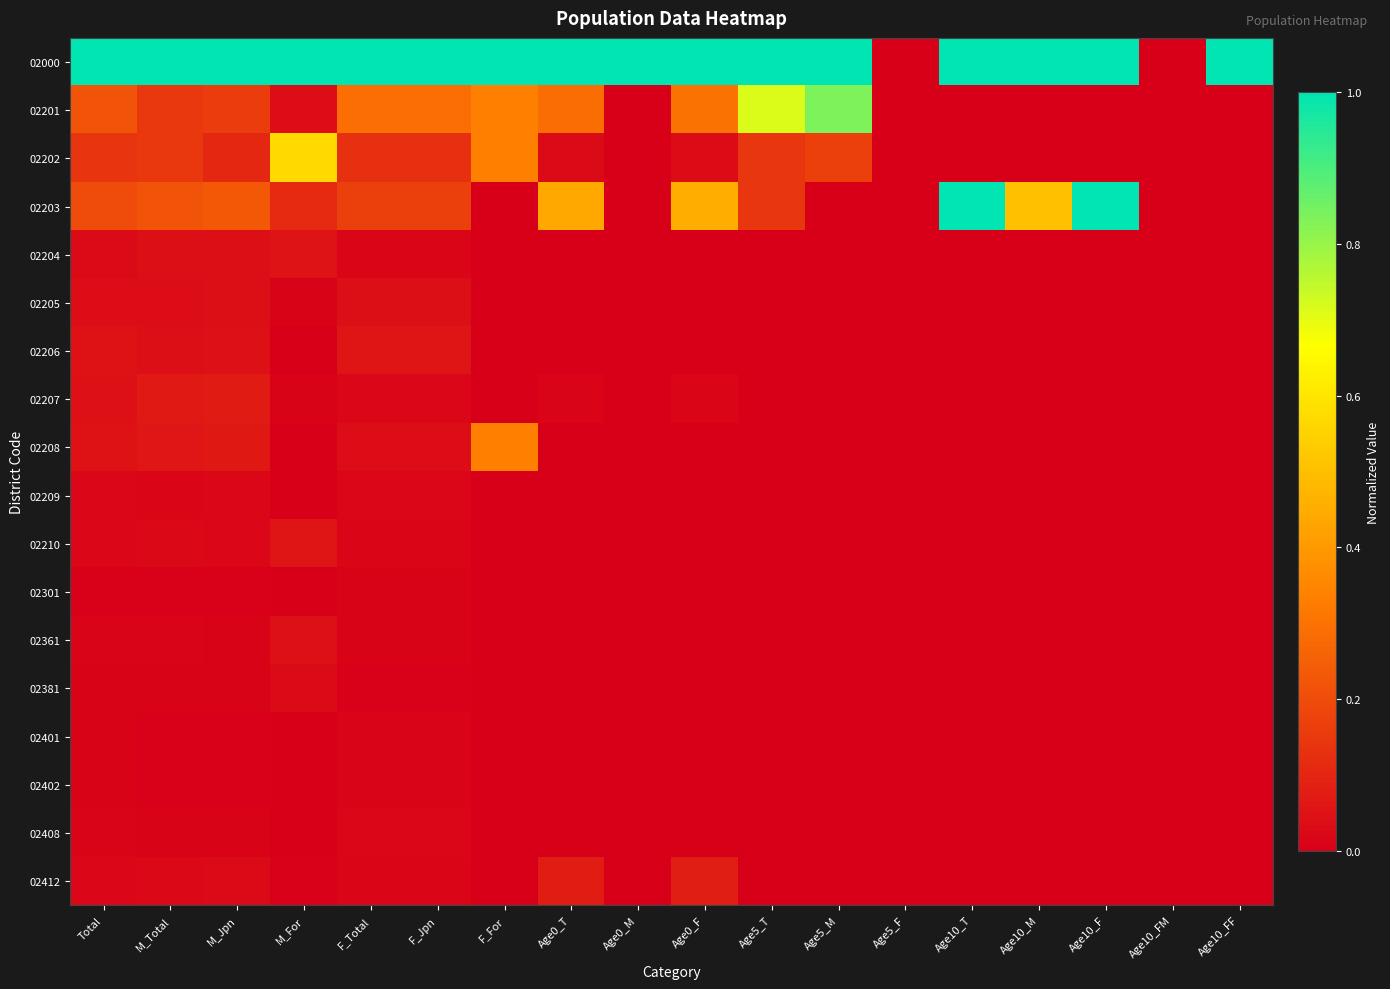

Reading left to right, list all the values displayed in this chart.

02000: Total=1.0	M_Total=1.0	M_Jpn=1.0	M_For=1.0	F_Total=1.0	F_Jpn=1.0	F_For=1.0	Age0_T=1.0	Age0_M=1.0	Age0_F=1.0	Age5_T=1.0	Age5_M=1.0	Age5_F=0.0	Age10_T=1.0	Age10_M=1.0	Age10_F=1.0	Age10_FM=0.0	Age10_FF=1.0
02201: Total=0.2	M_Total=0.1	M_Jpn=0.2	M_For=0.0	F_Total=0.3	F_Jpn=0.3	F_For=0.3	Age0_T=0.3	Age0_M=0.0	Age0_F=0.3	Age5_T=0.7	Age5_M=0.8	Age5_F=0.0	Age10_T=0.0	Age10_M=0.0	Age10_F=0.0	Age10_FM=0.0	Age10_FF=0.0
02202: Total=0.1	M_Total=0.1	M_Jpn=0.1	M_For=0.6	F_Total=0.1	F_Jpn=0.1	F_For=0.3	Age0_T=0.0	Age0_M=0.0	Age0_F=0.0	Age5_T=0.1	Age5_M=0.2	Age5_F=0.0	Age10_T=0.0	Age10_M=0.0	Age10_F=0.0	Age10_FM=0.0	Age10_FF=0.0
02203: Total=0.2	M_Total=0.2	M_Jpn=0.2	M_For=0.1	F_Total=0.2	F_Jpn=0.2	F_For=0.0	Age0_T=0.4	Age0_M=0.0	Age0_F=0.5	Age5_T=0.1	Age5_M=0.0	Age5_F=0.0	Age10_T=1.0	Age10_M=0.5	Age10_F=1.0	Age10_FM=0.0	Age10_FF=0.0
02204: Total=0.0	M_Total=0.0	M_Jpn=0.0	M_For=0.1	F_Total=0.0	F_Jpn=0.0	F_For=0.0	Age0_T=0.0	Age0_M=0.0	Age0_F=0.0	Age5_T=0.0	Age5_M=0.0	Age5_F=0.0	Age10_T=0.0	Age10_M=0.0	Age10_F=0.0	Age10_FM=0.0	Age10_FF=0.0
02205: Total=0.0	M_Total=0.0	M_Jpn=0.0	M_For=0.0	F_Total=0.0	F_Jpn=0.0	F_For=0.0	Age0_T=0.0	Age0_M=0.0	Age0_F=0.0	Age5_T=0.0	Age5_M=0.0	Age5_F=0.0	Age10_T=0.0	Age10_M=0.0	Age10_F=0.0	Age10_FM=0.0	Age10_FF=0.0
02206: Total=0.0	M_Total=0.0	M_Jpn=0.0	M_For=0.0	F_Total=0.1	F_Jpn=0.1	F_For=0.0	Age0_T=0.0	Age0_M=0.0	Age0_F=0.0	Age5_T=0.0	Age5_M=0.0	Age5_F=0.0	Age10_T=0.0	Age10_M=0.0	Age10_F=0.0	Age10_FM=0.0	Age10_FF=0.0
02207: Total=0.0	M_Total=0.1	M_Jpn=0.1	M_For=0.0	F_Total=0.0	F_Jpn=0.0	F_For=0.0	Age0_T=0.0	Age0_M=0.0	Age0_F=0.0	Age5_T=0.0	Age5_M=0.0	Age5_F=0.0	Age10_T=0.0	Age10_M=0.0	Age10_F=0.0	Age10_FM=0.0	Age10_FF=0.0
02208: Total=0.0	M_Total=0.1	M_Jpn=0.1	M_For=0.0	F_Total=0.0	F_Jpn=0.0	F_For=0.3	Age0_T=0.0	Age0_M=0.0	Age0_F=0.0	Age5_T=0.0	Age5_M=0.0	Age5_F=0.0	Age10_T=0.0	Age10_M=0.0	Age10_F=0.0	Age10_FM=0.0	Age10_FF=0.0
02209: Total=0.0	M_Total=0.0	M_Jpn=0.0	M_For=0.0	F_Total=0.0	F_Jpn=0.0	F_For=0.0	Age0_T=0.0	Age0_M=0.0	Age0_F=0.0	Age5_T=0.0	Age5_M=0.0	Age5_F=0.0	Age10_T=0.0	Age10_M=0.0	Age10_F=0.0	Age10_FM=0.0	Age10_FF=0.0
02210: Total=0.0	M_Total=0.0	M_Jpn=0.0	M_For=0.1	F_Total=0.0	F_Jpn=0.0	F_For=0.0	Age0_T=0.0	Age0_M=0.0	Age0_F=0.0	Age5_T=0.0	Age5_M=0.0	Age5_F=0.0	Age10_T=0.0	Age10_M=0.0	Age10_F=0.0	Age10_FM=0.0	Age10_FF=0.0
02301: Total=0.0	M_Total=0.0	M_Jpn=0.0	M_For=0.0	F_Total=0.0	F_Jpn=0.0	F_For=0.0	Age0_T=0.0	Age0_M=0.0	Age0_F=0.0	Age5_T=0.0	Age5_M=0.0	Age5_F=0.0	Age10_T=0.0	Age10_M=0.0	Age10_F=0.0	Age10_FM=0.0	Age10_FF=0.0
02361: Total=0.0	M_Total=0.0	M_Jpn=0.0	M_For=0.0	F_Total=0.0	F_Jpn=0.0	F_For=0.0	Age0_T=0.0	Age0_M=0.0	Age0_F=0.0	Age5_T=0.0	Age5_M=0.0	Age5_F=0.0	Age10_T=0.0	Age10_M=0.0	Age10_F=0.0	Age10_FM=0.0	Age10_FF=0.0
02381: Total=0.0	M_Total=0.0	M_Jpn=0.0	M_For=0.0	F_Total=0.0	F_Jpn=0.0	F_For=0.0	Age0_T=0.0	Age0_M=0.0	Age0_F=0.0	Age5_T=0.0	Age5_M=0.0	Age5_F=0.0	Age10_T=0.0	Age10_M=0.0	Age10_F=0.0	Age10_FM=0.0	Age10_FF=0.0
02401: Total=0.0	M_Total=0.0	M_Jpn=0.0	M_For=0.0	F_Total=0.0	F_Jpn=0.0	F_For=0.0	Age0_T=0.0	Age0_M=0.0	Age0_F=0.0	Age5_T=0.0	Age5_M=0.0	Age5_F=0.0	Age10_T=0.0	Age10_M=0.0	Age10_F=0.0	Age10_FM=0.0	Age10_FF=0.0
02402: Total=0.0	M_Total=0.0	M_Jpn=0.0	M_For=0.0	F_Total=0.0	F_Jpn=0.0	F_For=0.0	Age0_T=0.0	Age0_M=0.0	Age0_F=0.0	Age5_T=0.0	Age5_M=0.0	Age5_F=0.0	Age10_T=0.0	Age10_M=0.0	Age10_F=0.0	Age10_FM=0.0	Age10_FF=0.0
02408: Total=0.0	M_Total=0.0	M_Jpn=0.0	M_For=0.0	F_Total=0.0	F_Jpn=0.0	F_For=0.0	Age0_T=0.0	Age0_M=0.0	Age0_F=0.0	Age5_T=0.0	Age5_M=0.0	Age5_F=0.0	Age10_T=0.0	Age10_M=0.0	Age10_F=0.0	Age10_FM=0.0	Age10_FF=0.0
02412: Total=0.0	M_Total=0.0	M_Jpn=0.0	M_For=0.0	F_Total=0.0	F_Jpn=0.0	F_For=0.0	Age0_T=0.1	Age0_M=0.0	Age0_F=0.1	Age5_T=0.0	Age5_M=0.0	Age5_F=0.0	Age10_T=0.0	Age10_M=0.0	Age10_F=0.0	Age10_FM=0.0	Age10_FF=0.0